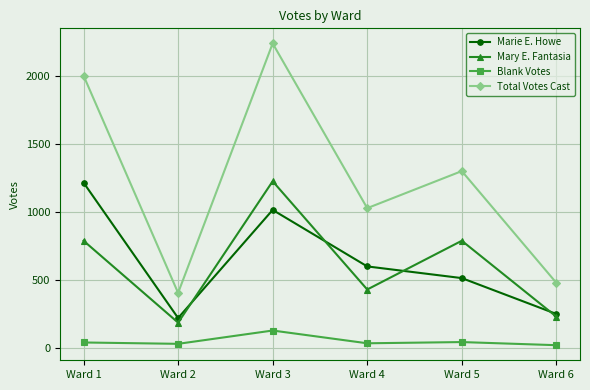

Which series has the largest total across all categories?

Total Votes Cast